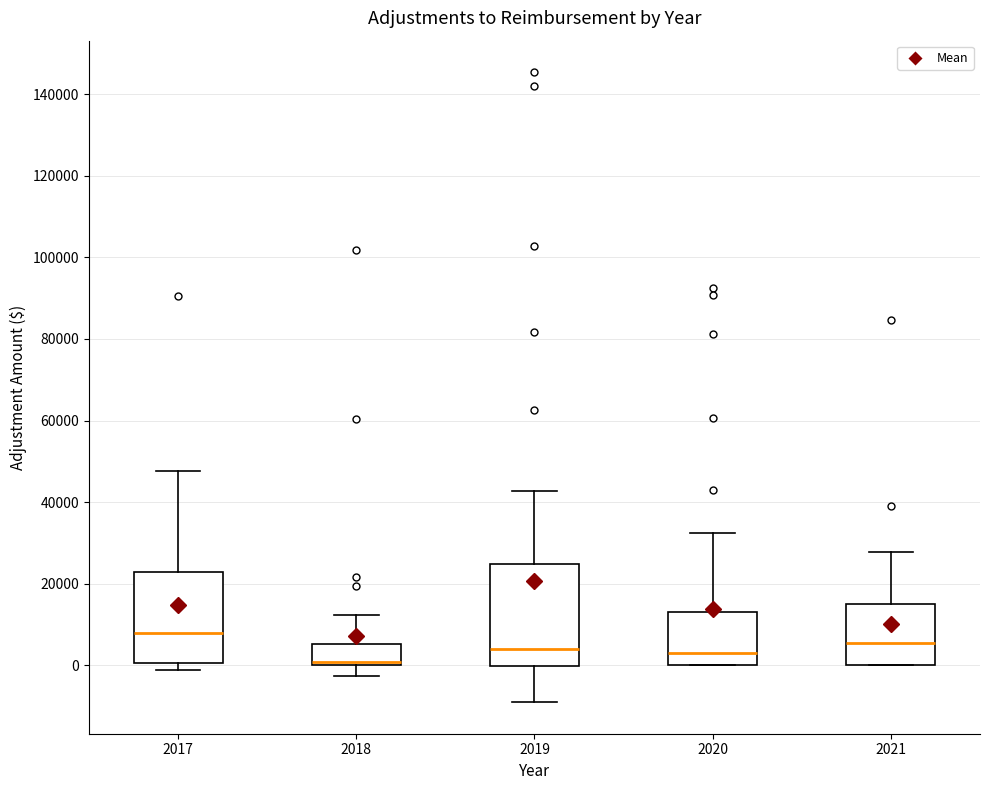

Reading left to right, read every box against the y-axis: the position of its median line, the range the box covers, and the ends of its whiskers. The values are not printed on the chart, so give them approximately, as read against the axis.

2017: median 8000, box 0 to 22000, whiskers -2000 to 48000
2018: median 0 (just above the box's lower edge), box 0 to 6000, whiskers -2000 to 12000
2019: median 4000, box 0 to 24000, whiskers -10000 to 42000
2020: median 4000, box 0 to 14000, whiskers 0 to 32000
2021: median 6000, box 0 to 14000, whiskers 0 to 28000